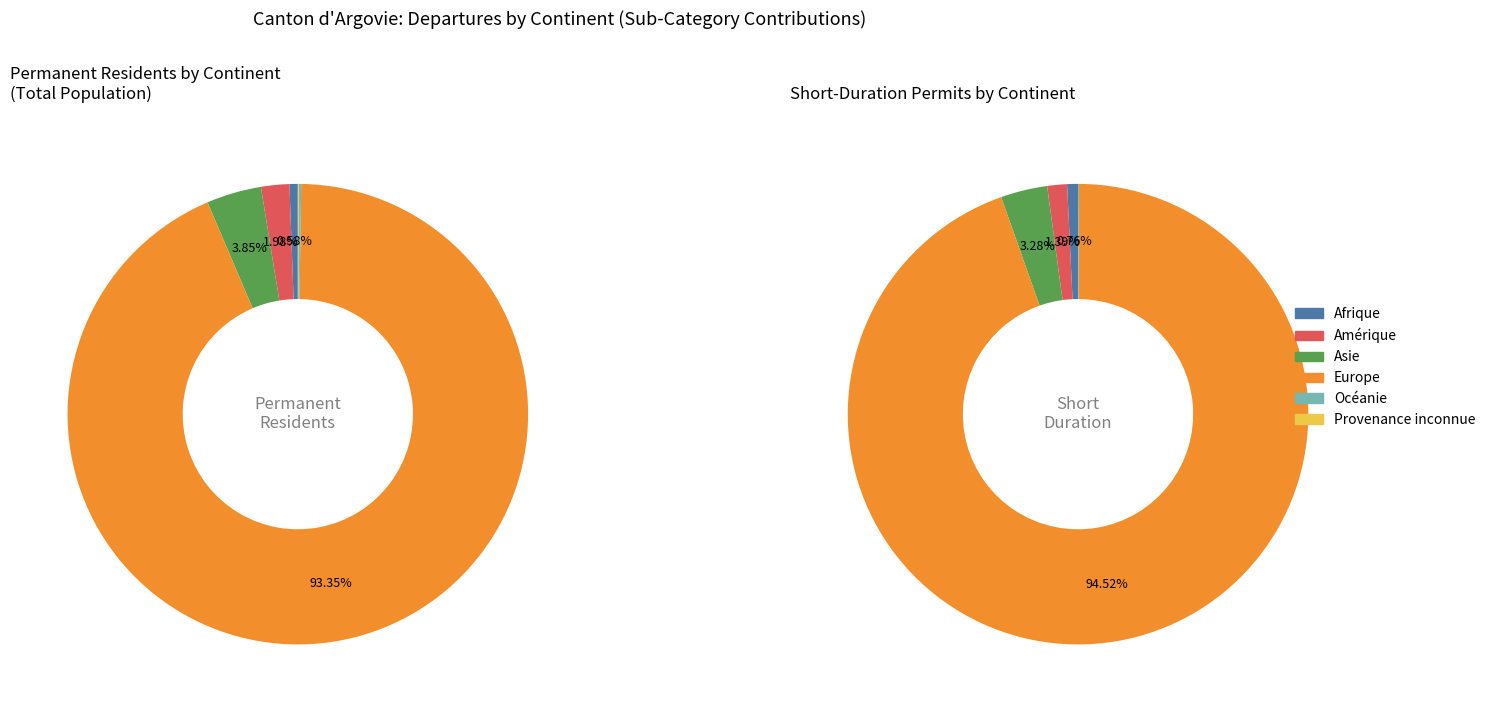

Is there a majority slice in this chart?

Yes